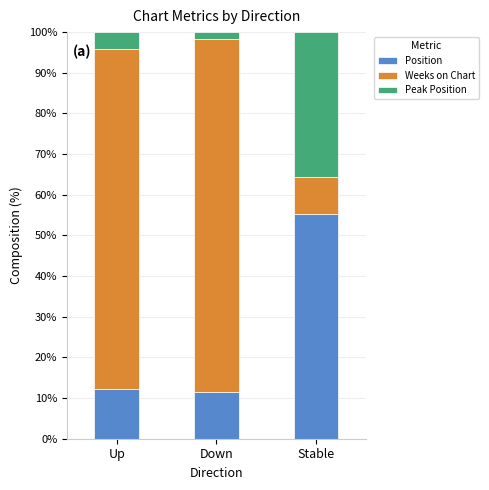

The Position series shows 11.5 at Down. True or false?

True